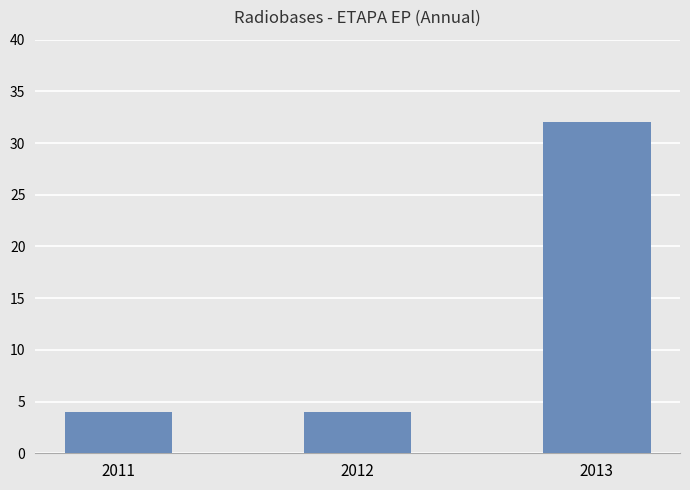

Which has a higher value, 2013 or 2012?

2013